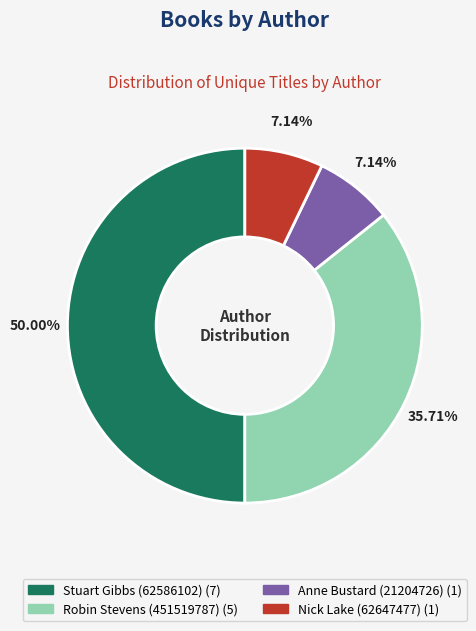

To the nearest percent, what percentage of the pie is Robin Stevens (451519787)?

36%